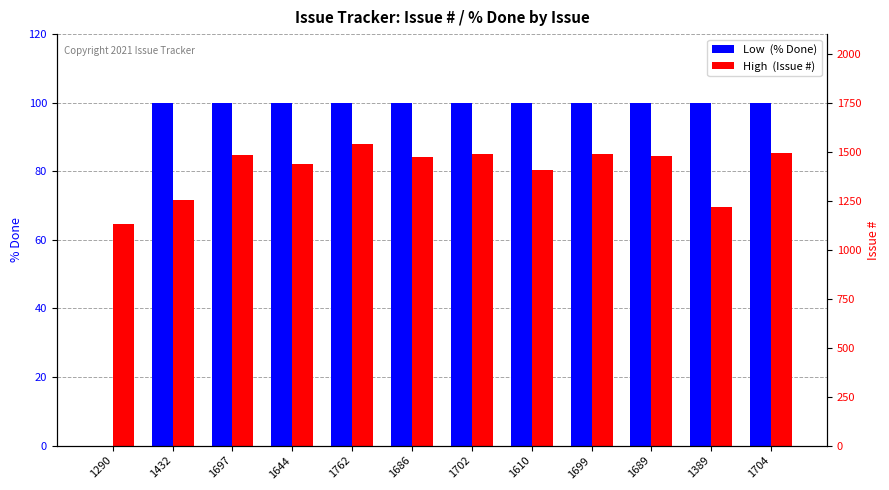

Reading left to right, list all the values displayed in this chart.

Low  (% Done): 0.0	100.0	100.0	100.0	100.0	100.0	100.0	100.0	100.0	100.0	100.0	100.0
High  (Issue #): 64.5	71.6	84.8	82.2	88.1	84.3	85.1	80.5	85.0	84.5	69.5	85.2